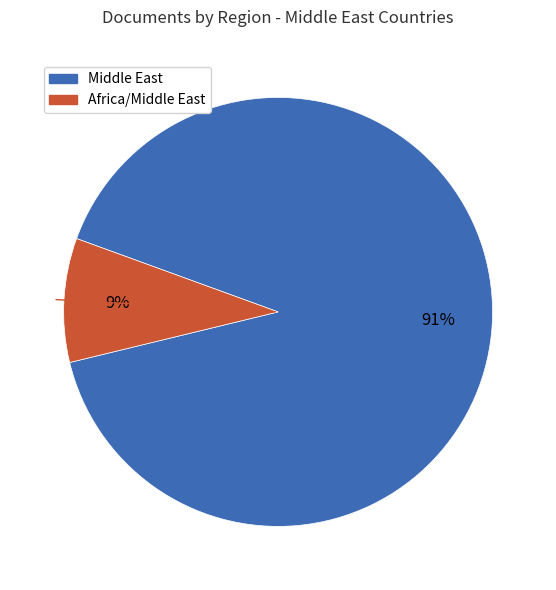

To the nearest percent, what is the average slice percentage?

50%